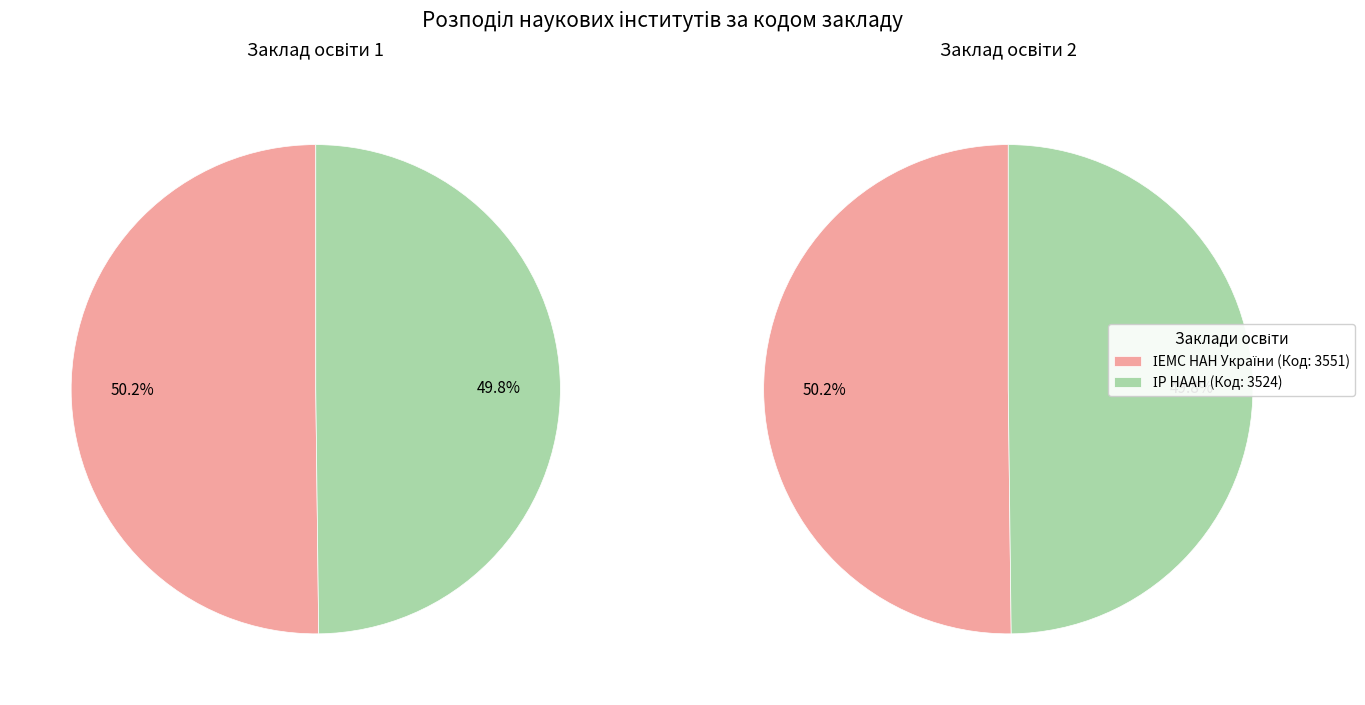

What is the ratio of the value at ІР НААН to the value at ІЕМС НАН України?

1.0